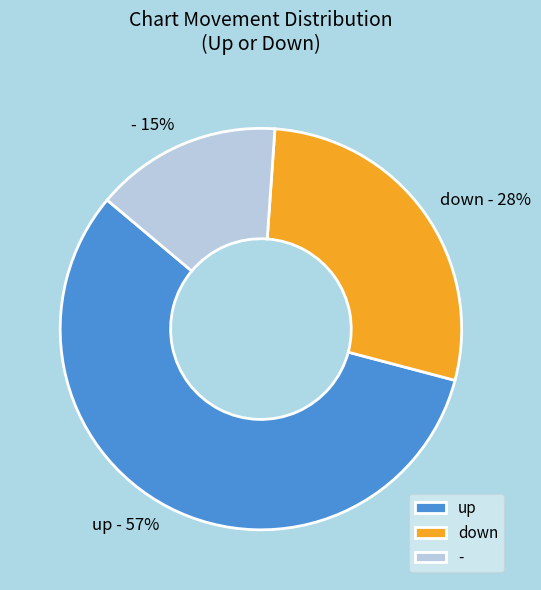

Which slice represents more than half of the pie?

up